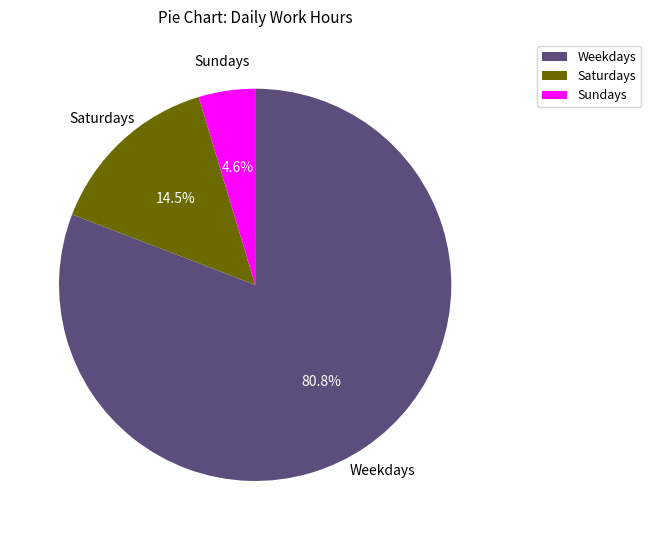

Which slice is the largest?

Weekdays